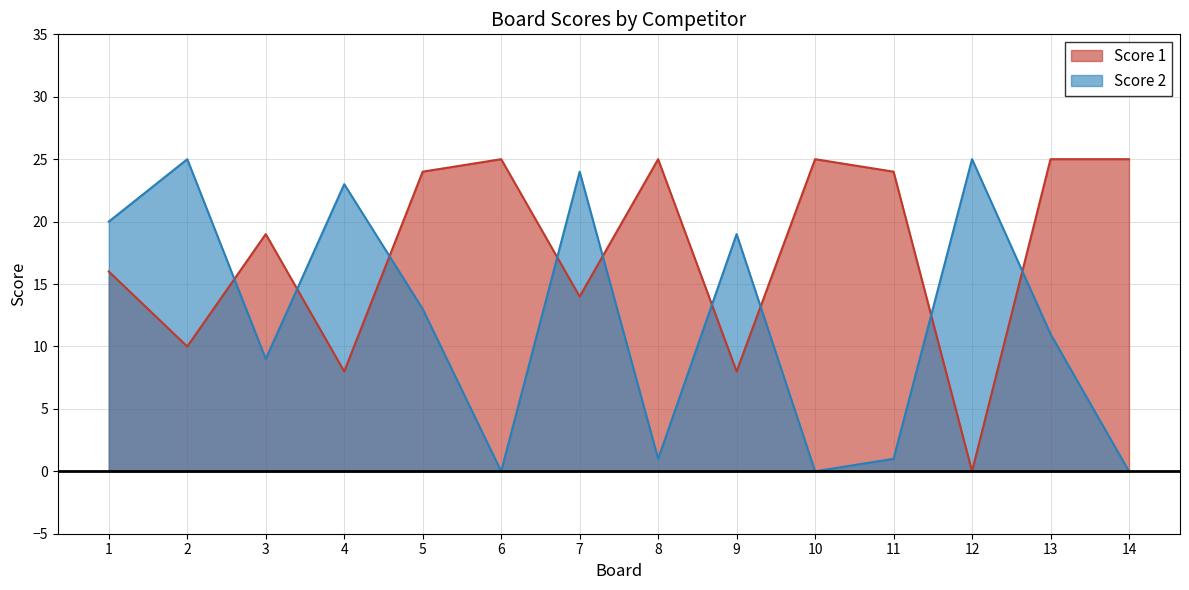

Between 11 and 14, which series saw the biggest shift?

Score 1